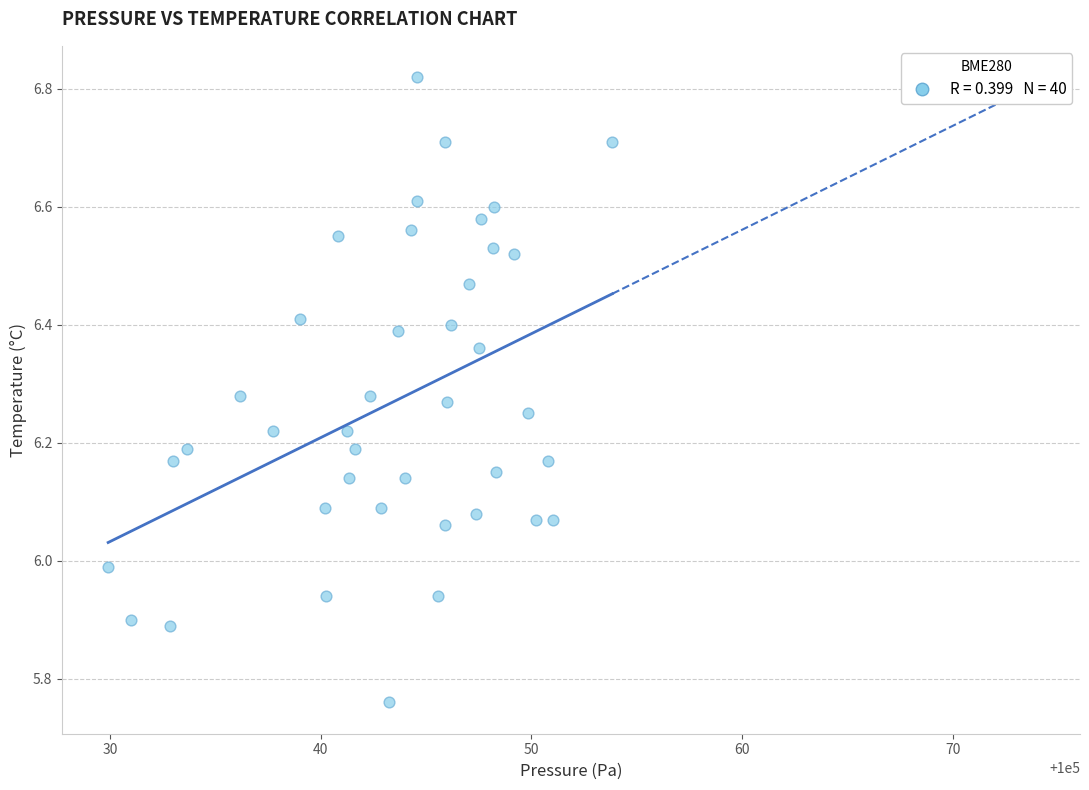

What is the range of X values (max minus min)?

23.9